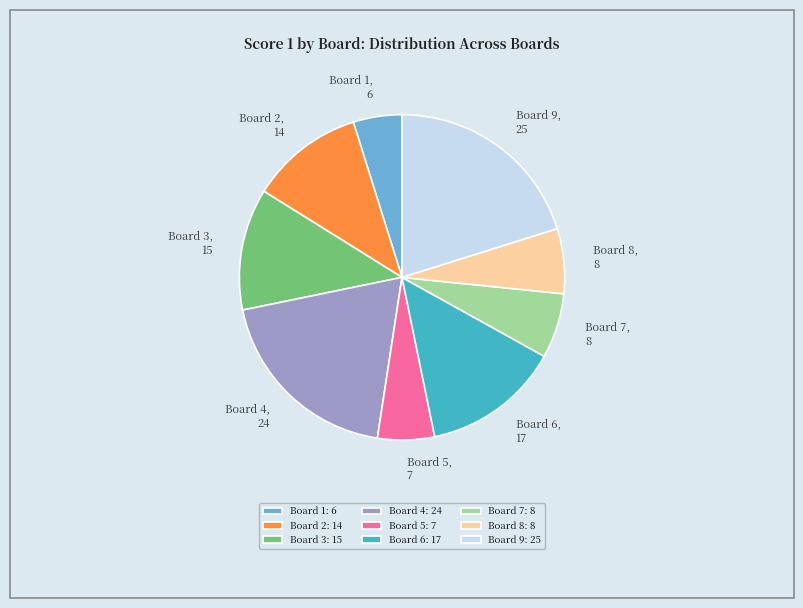

Is it true that Board 2 is 11% of the pie?

True